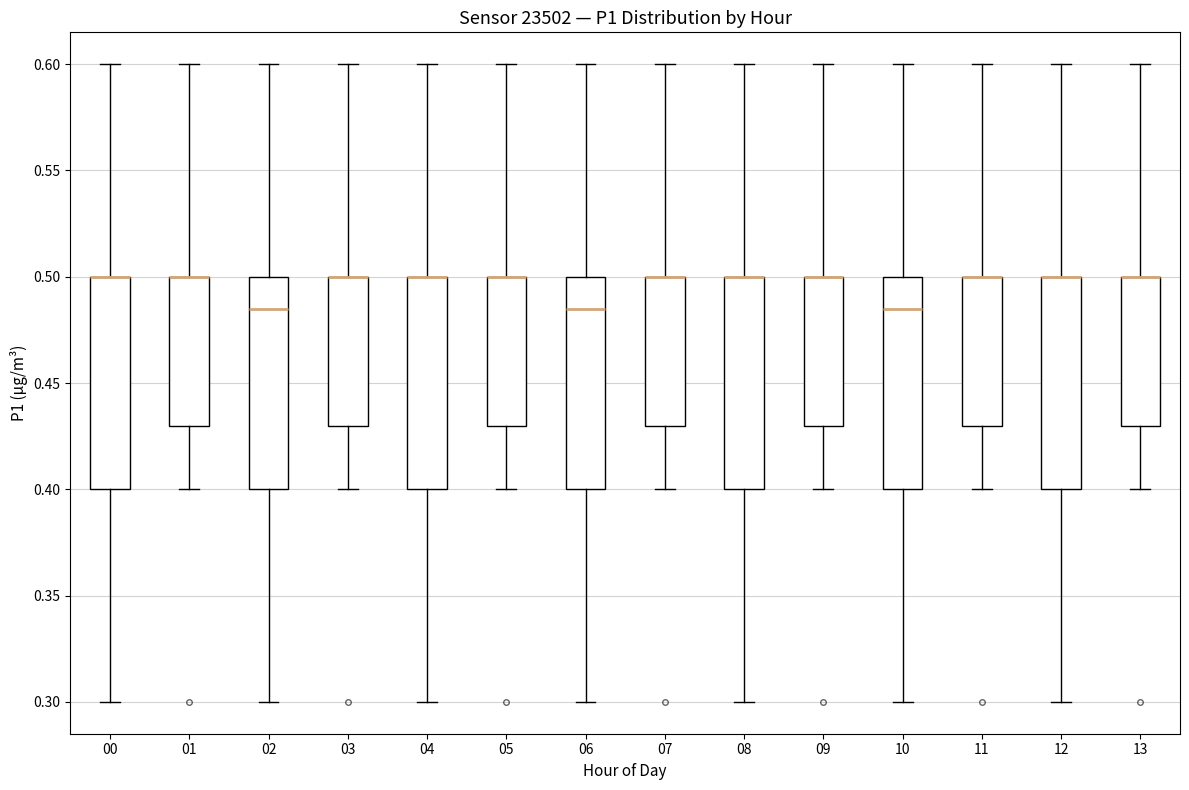

Where is the lower edge of the box at x = 11 on the y-axis? The values are not printed on the chart, so give them approximately, as read against the axis.

0.430